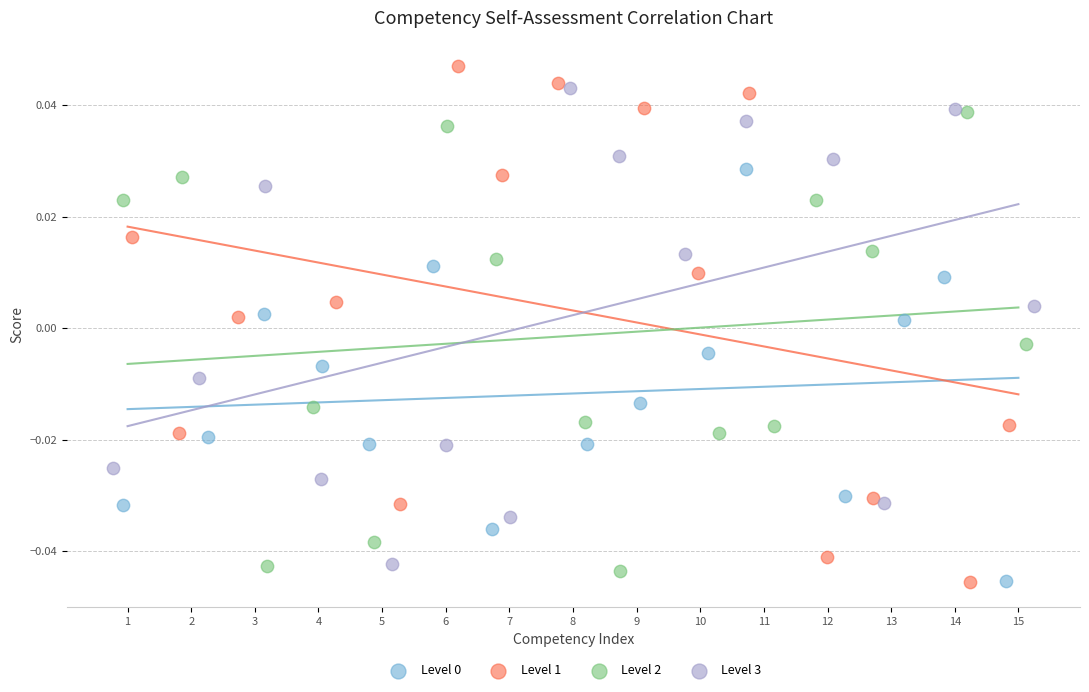

Which series has the largest Y range (max minus min)?

Level 1